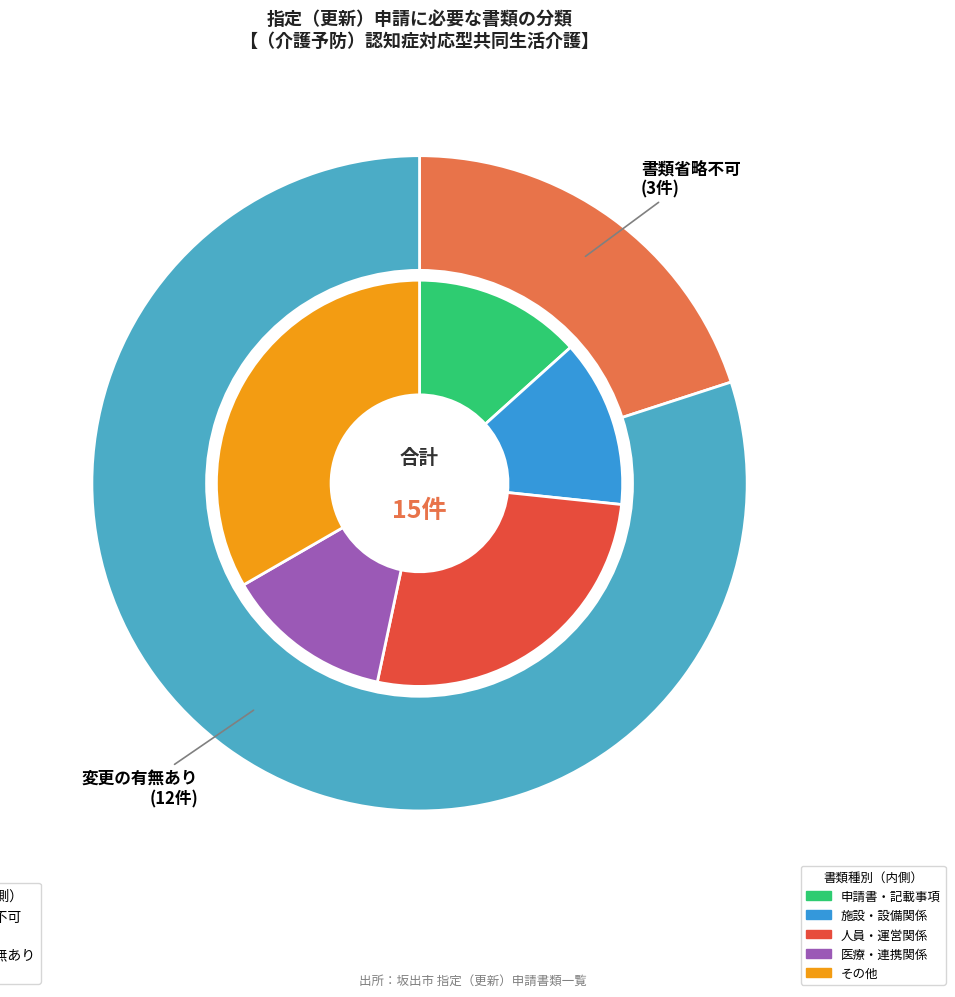

What percentage is the 書類省略不可 slice, to the nearest percent?

20%